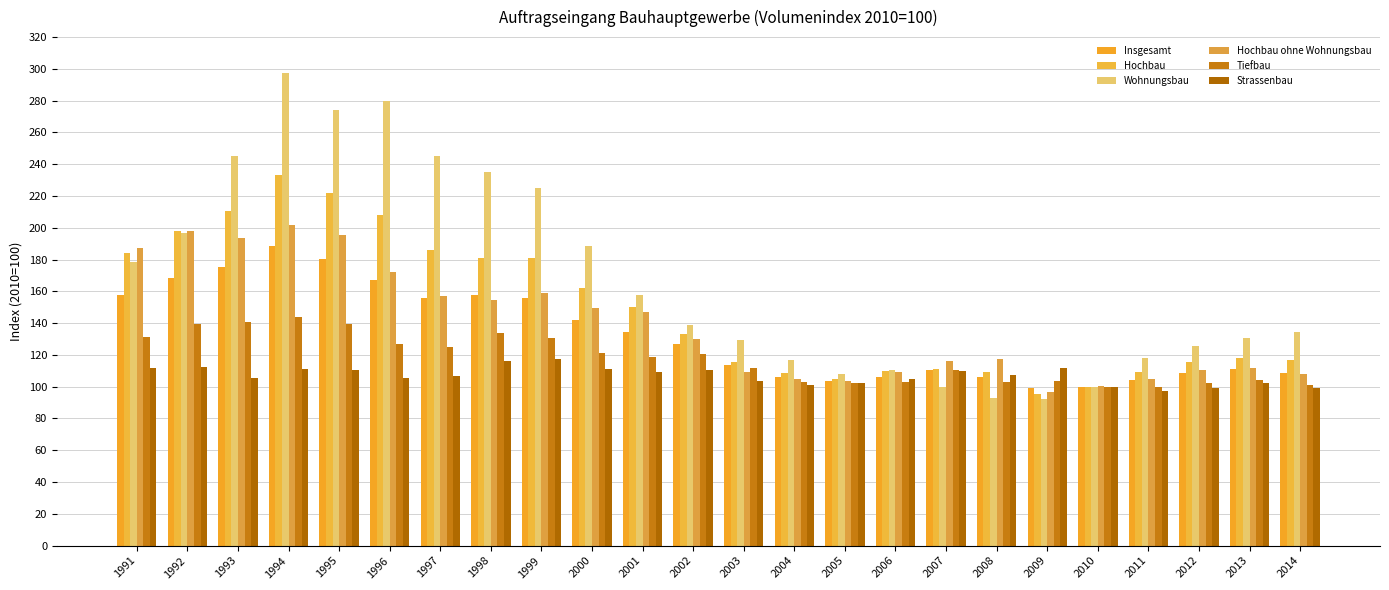

What is the total value across all series at 1993?

1070.2